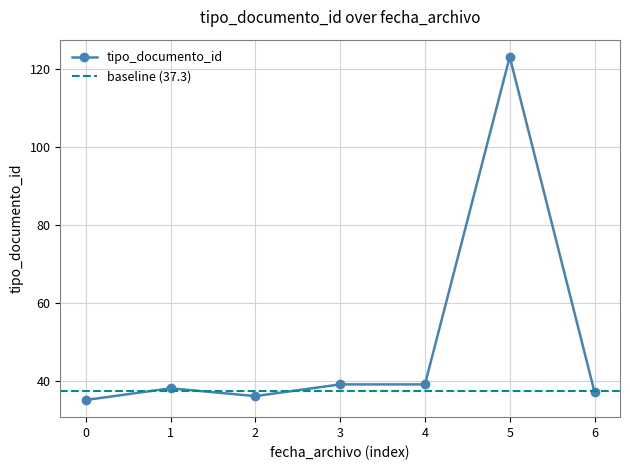

At which category does tipo_documento_id reach its first local valley?

2